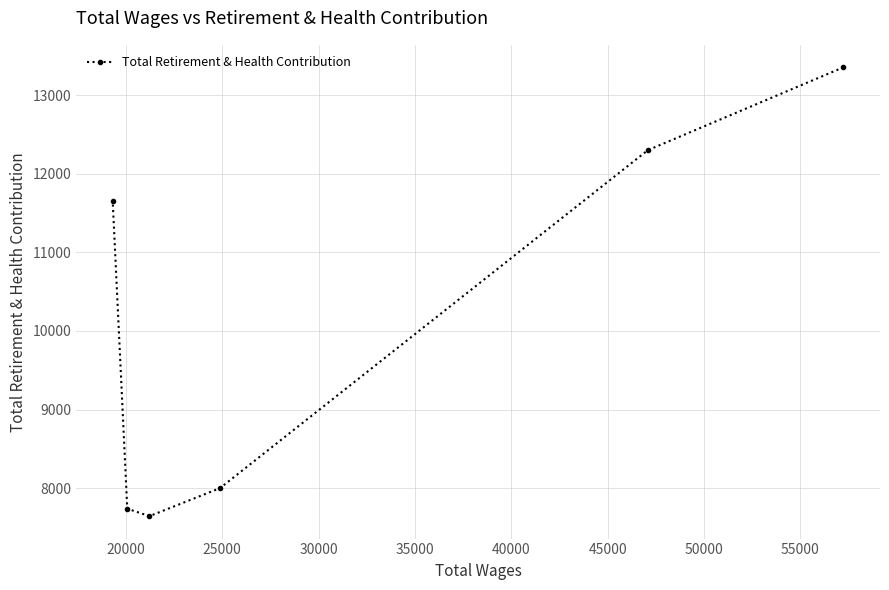

What is the difference between the maximum and minimum values?

5709